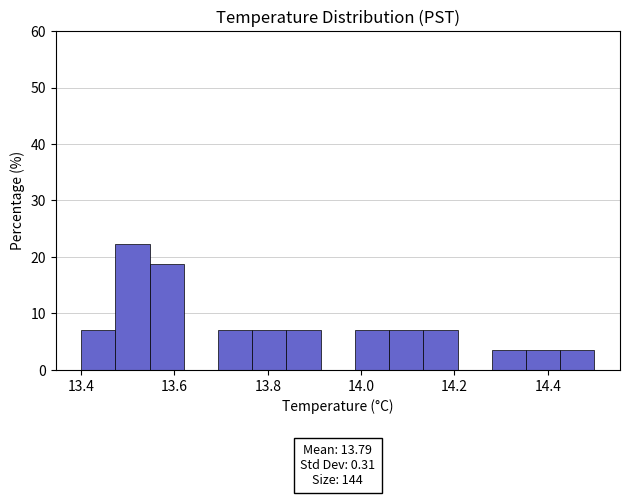

Read against the x-axis, roughly where is the centre of the tallest bar?

13.52